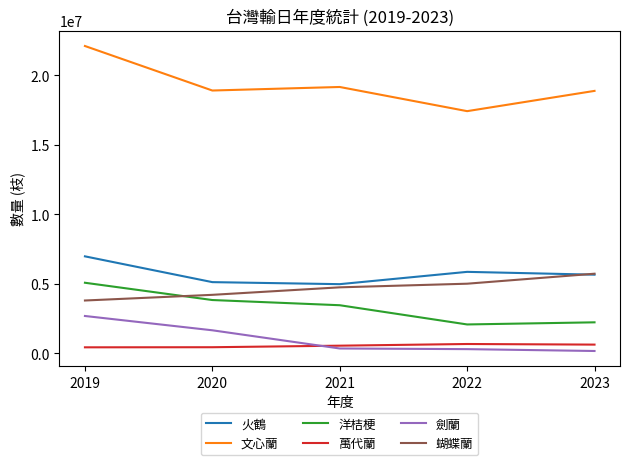

Is it true that 火鶴 equals 5861775 at 2022?

True